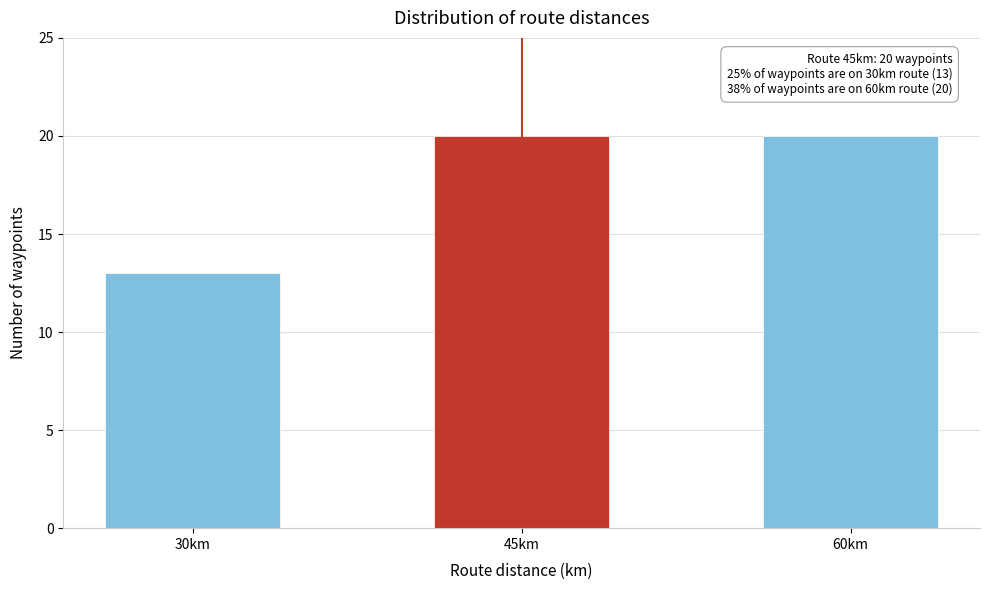

Reading right to left, list all the values displayed in this chart.

20	20	13